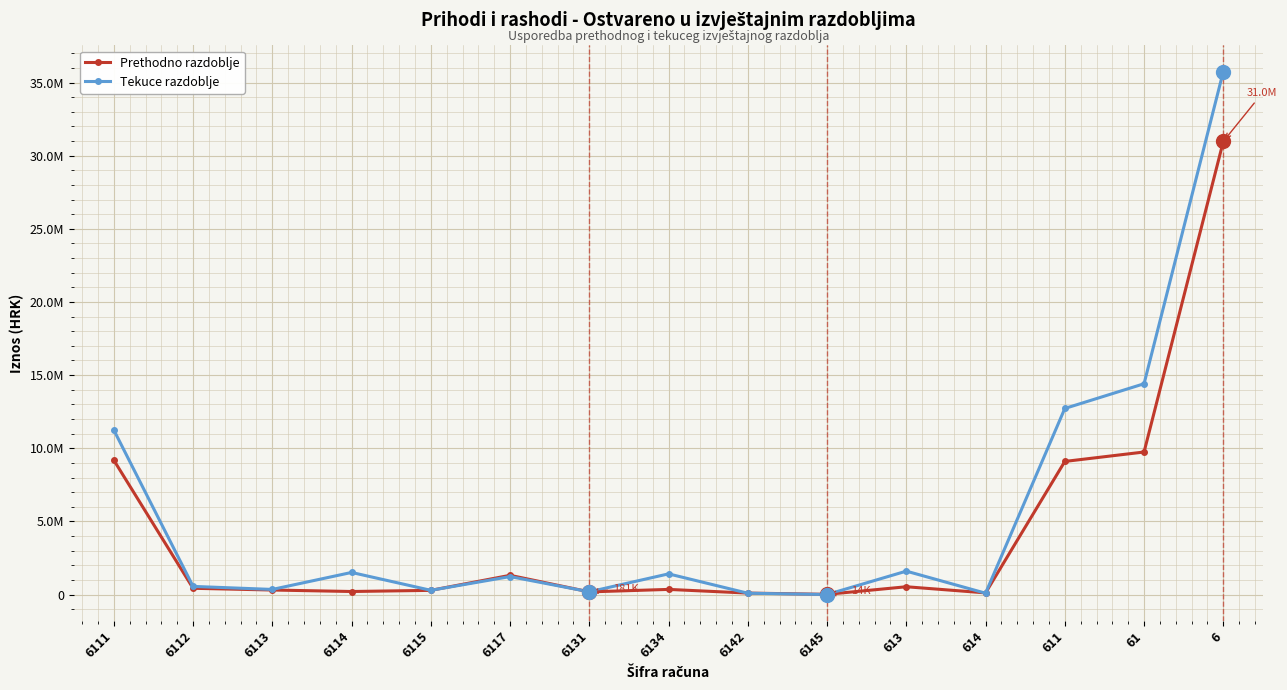

Where is the first local maximum for Tekuce razdoblje?

6114